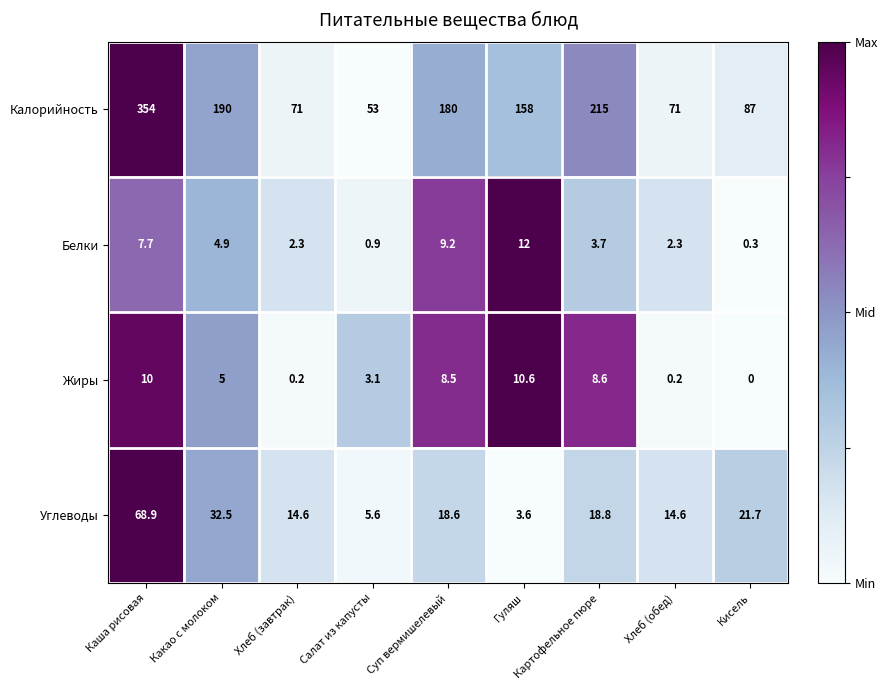

How many categories are shown in the chart?

9